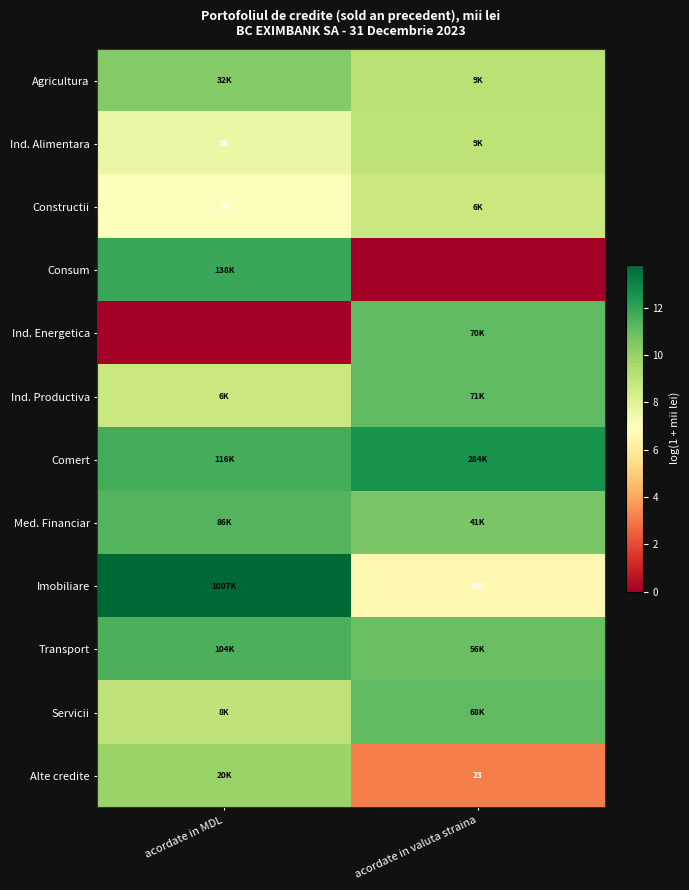

What is the difference between the Constructii values at acordate in MDL and acordate in valuta straina?

1.7